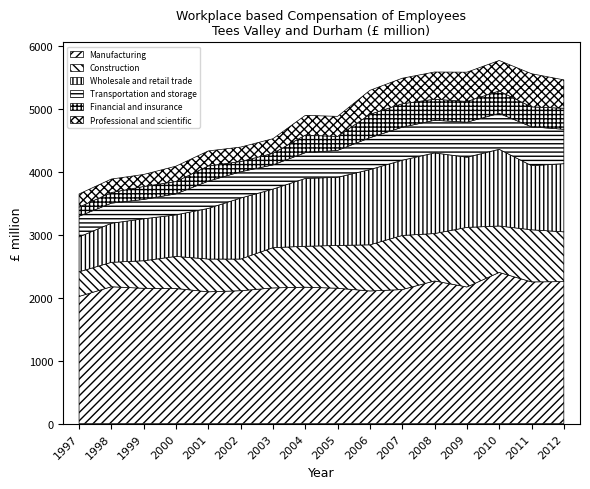

Which has a higher value, 2001 or 2012?

2012